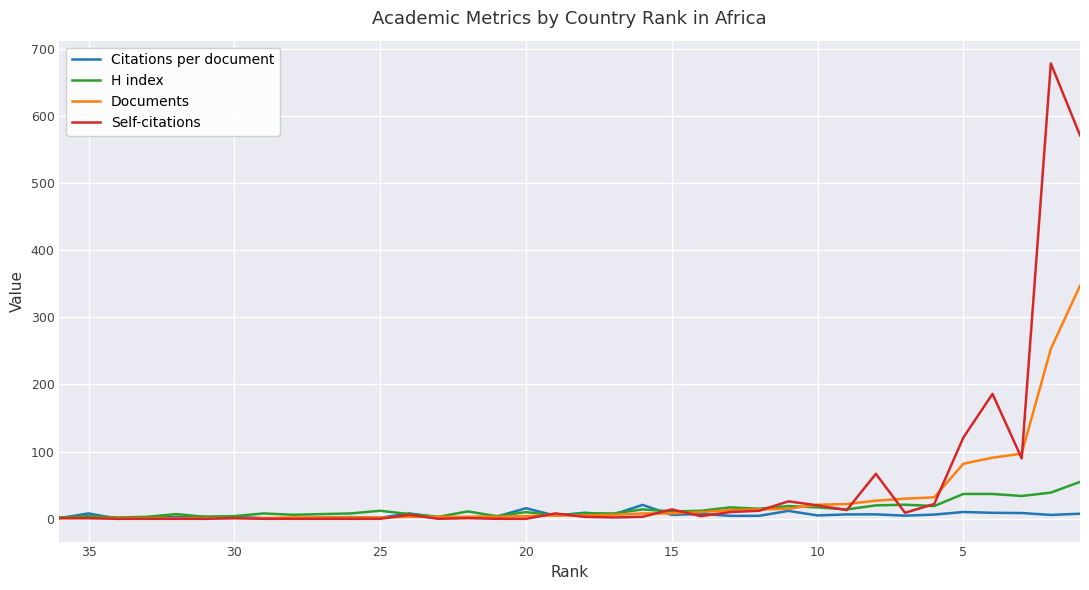

Reading left to right, transcribe all the data shown in this chart.

Citations per document: 1.0	8.0	0.0	1.0	3.0	3.0	3.0	1.0	0.5	2.0	2.5	1.5	8.0	2.3	2.3	3.3	15.8	4.8	9.0	6.5	20.8	5.8	7.4	4.4	4.5	11.8	5.0	6.5	6.6	4.7	6.3	10.2	9.0	8.6	5.8	7.6
H index: 2.0	4.0	2.0	3.0	7.0	3.0	4.0	8.0	6.0	7.0	8.0	12.0	7.0	3.0	11.0	4.0	10.0	5.0	8.0	8.0	14.0	11.0	12.0	17.0	15.0	19.0	17.0	14.0	20.0	21.0	19.0	37.0	37.0	34.0	39.0	55.0
Documents: 1.0	1.0	1.0	1.0	1.0	1.0	1.0	1.0	2.0	2.0	2.0	2.0	3.0	3.0	3.0	3.0	4.0	5.0	5.0	6.0	8.0	8.0	10.0	13.0	14.0	15.0	21.0	22.0	27.0	30.0	32.0	82.0	91.0	97.0	253.0	347.0
Self-citations: 1.0	1.0	0.0	0.0	0.0	0.0	1.0	0.0	0.0	0.0	0.0	0.0	6.0	0.0	1.0	0.0	0.0	8.0	3.0	2.0	3.0	14.0	4.0	10.0	12.0	26.0	20.0	13.0	67.0	9.0	22.0	121.0	186.0	90.0	678.0	571.0